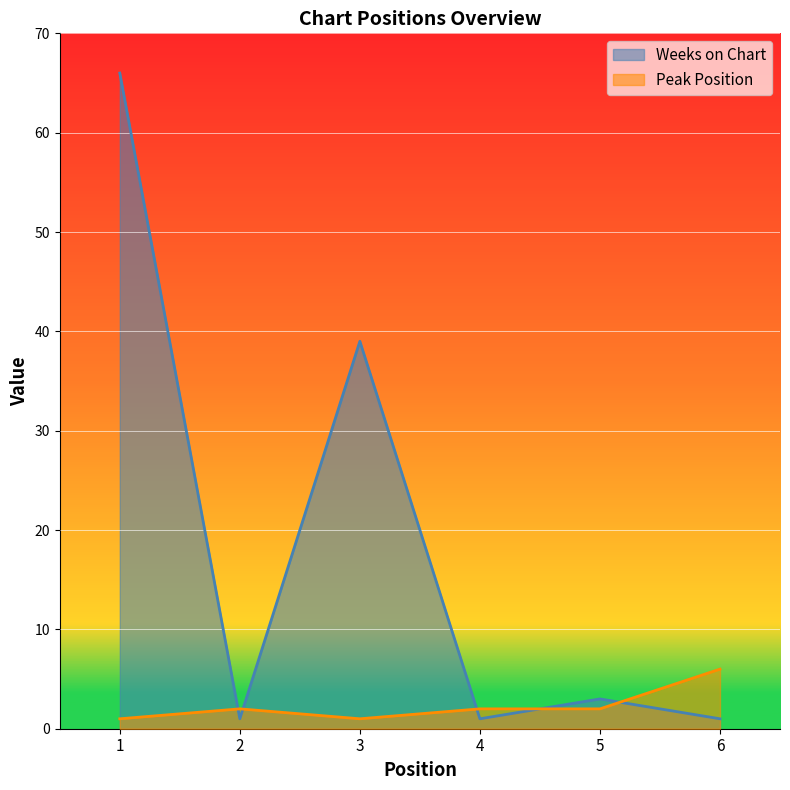

How many lines are shown in the chart?

2